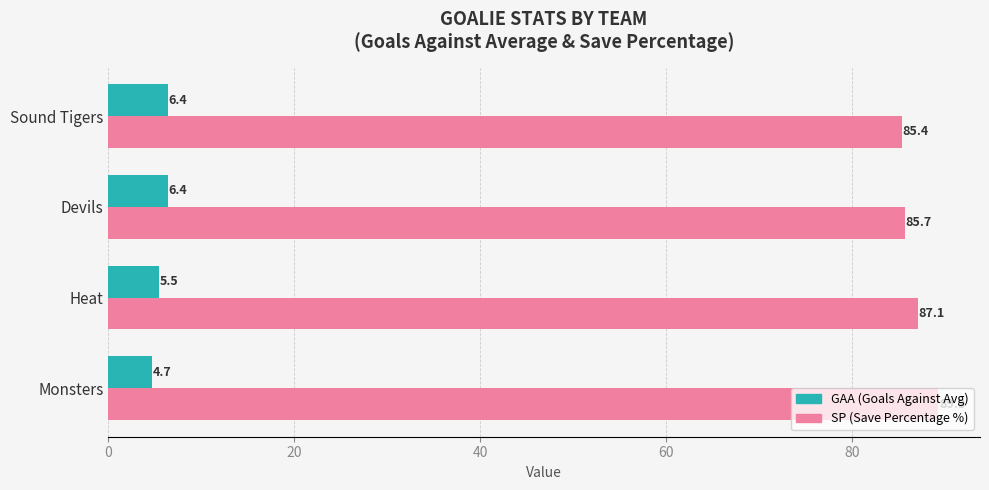

What is the difference between the highest and lowest values at Devils?

79.3